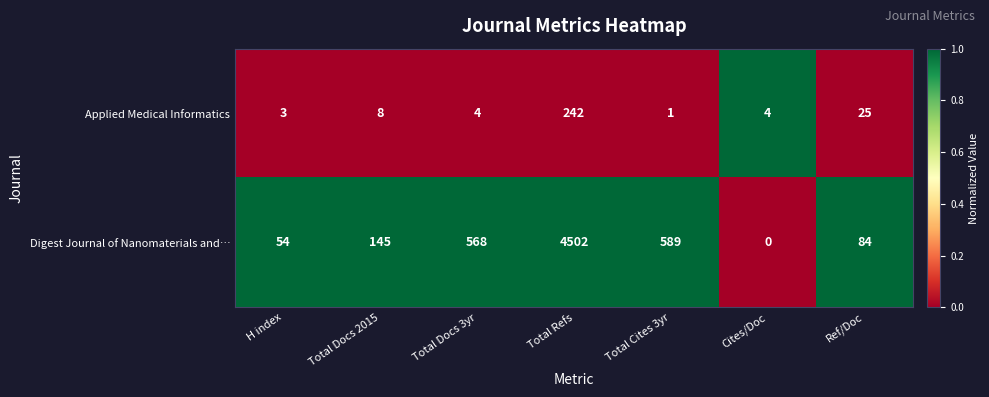

What is the total value across all series at Ref/Doc?

109